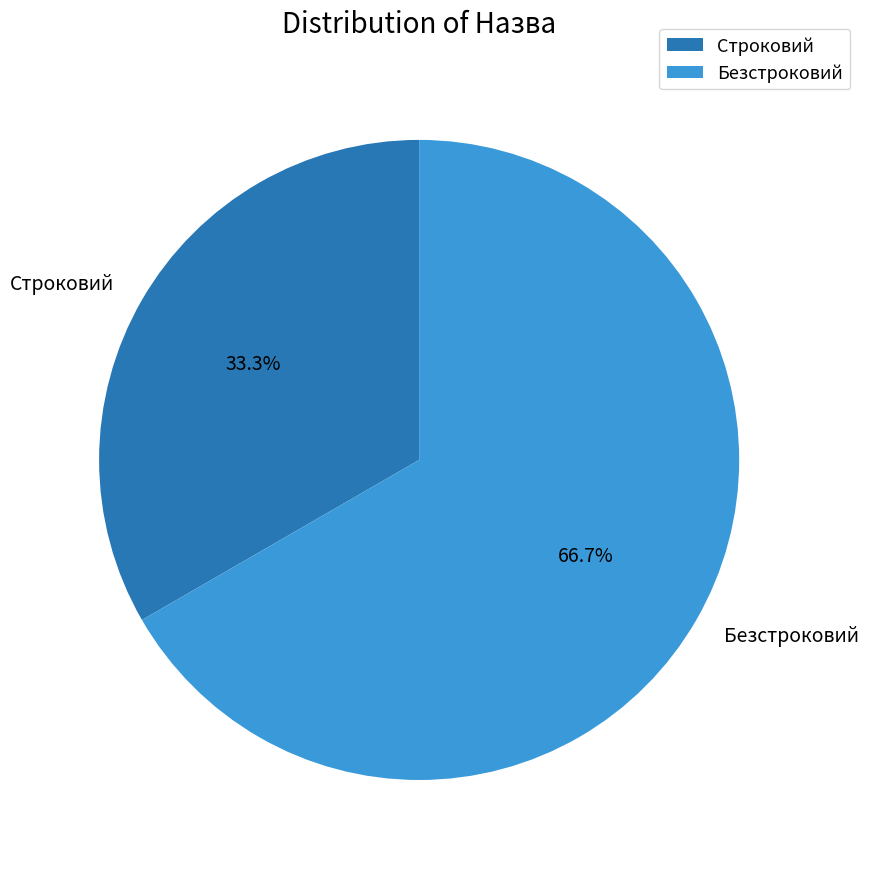

How many segments does this pie chart have?

2